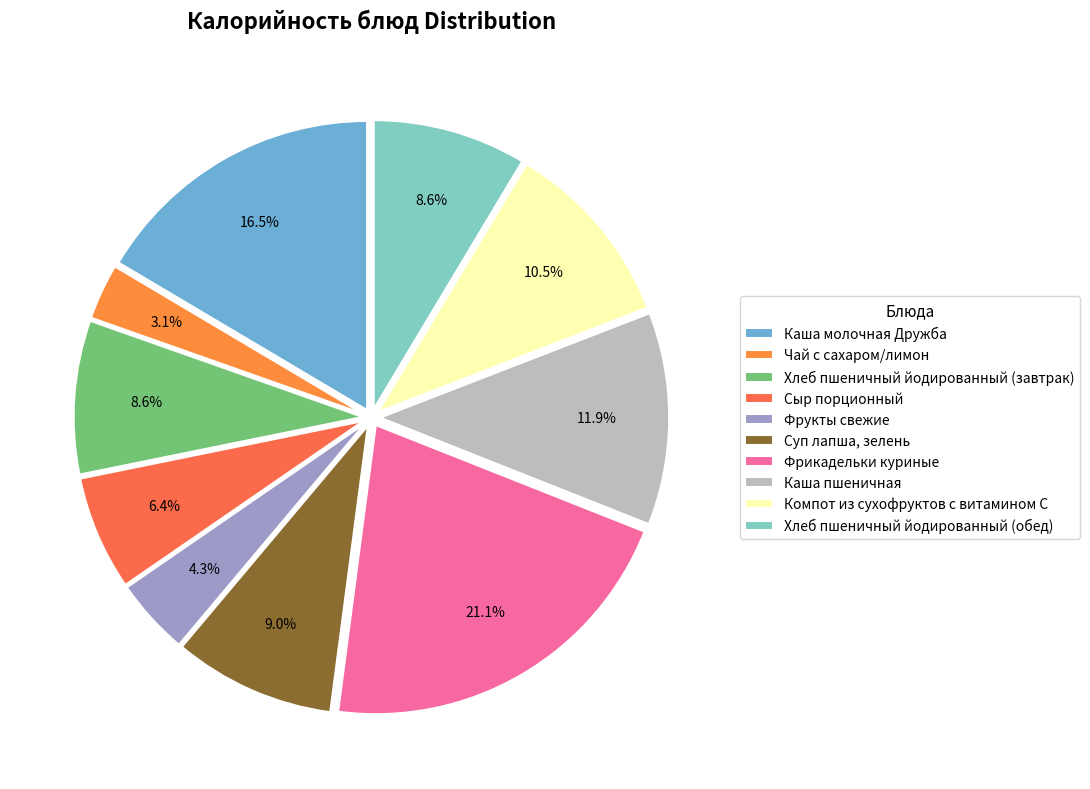

Which category has the biggest portion of the pie?

Фрикадельки куриные